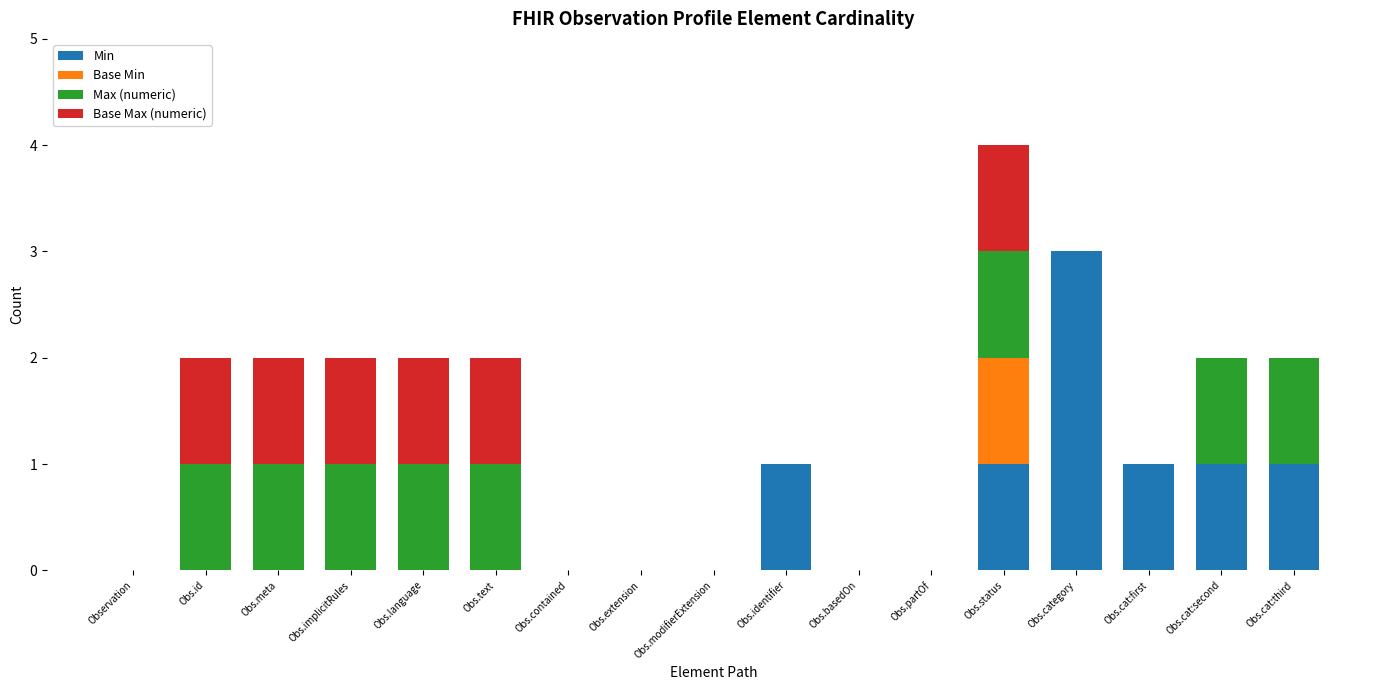

Which category has the highest value in the Min series?

Obs.category